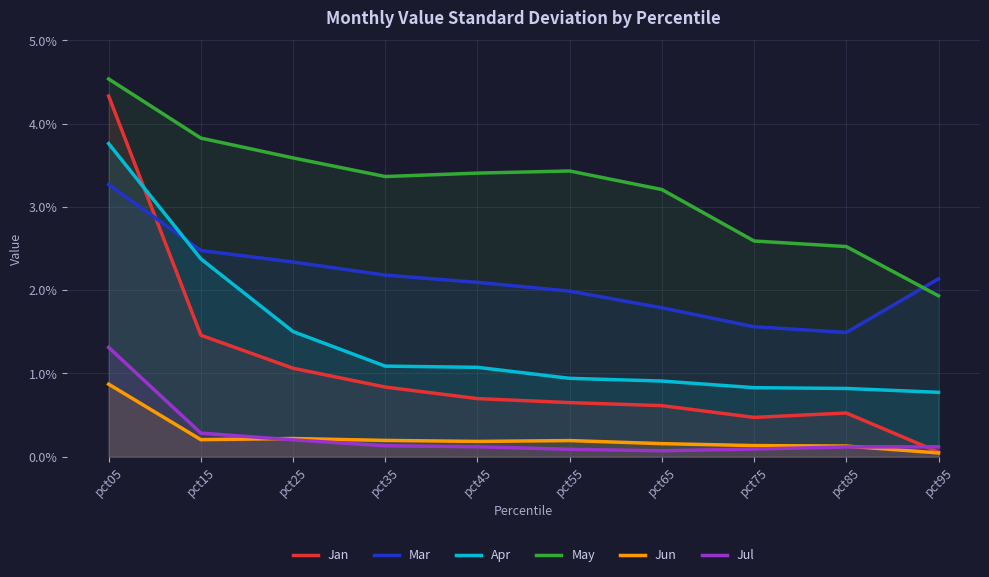

At how many categories does at least one series exceed 1?

10